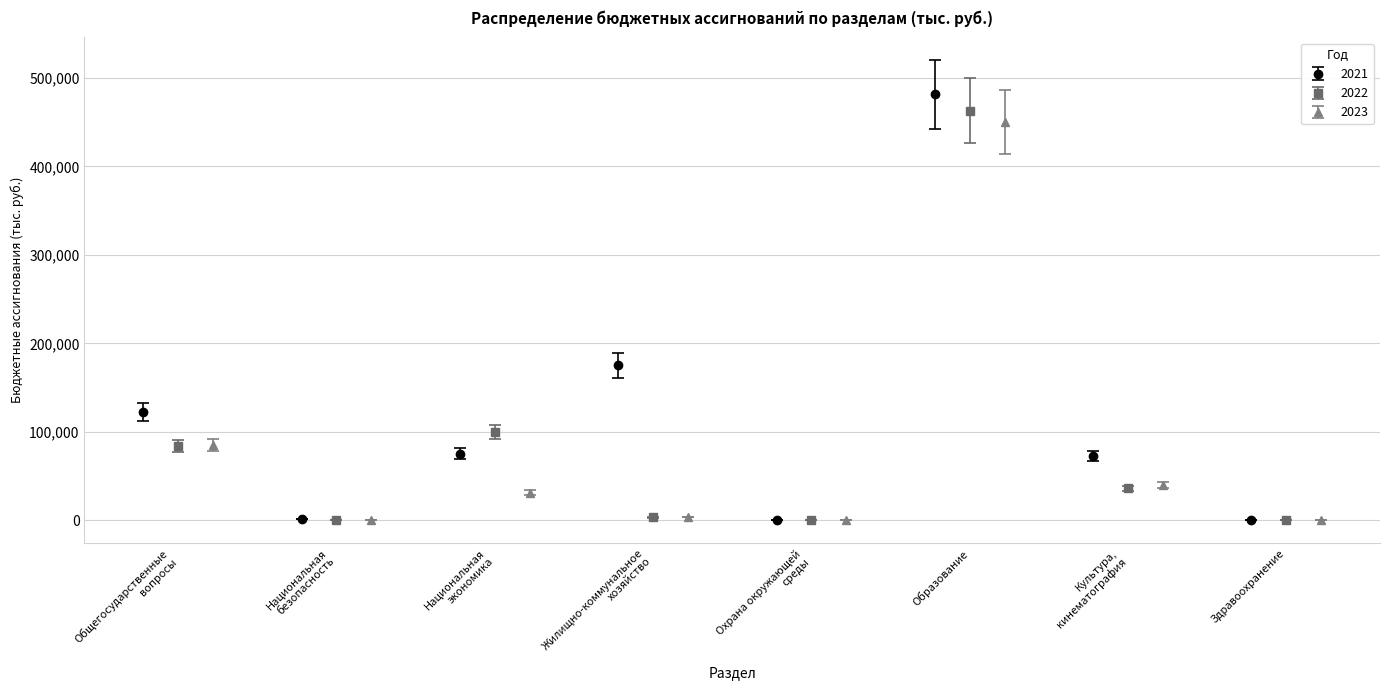

At how many categories does at least one series exceed 411540?

1